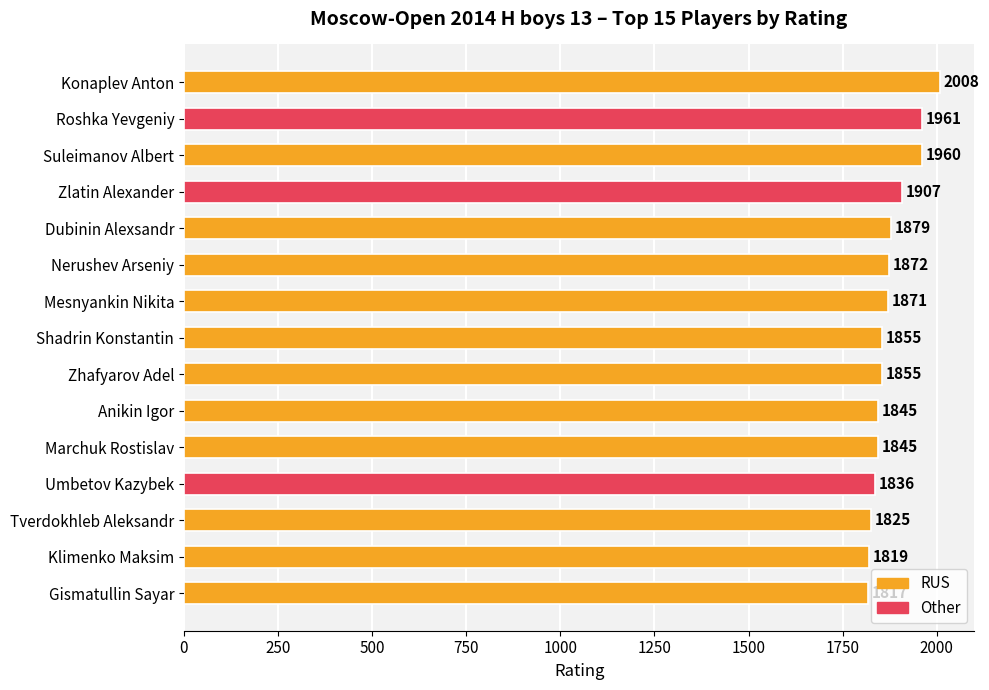

What position from the top is Zhafyarov Adel?

9